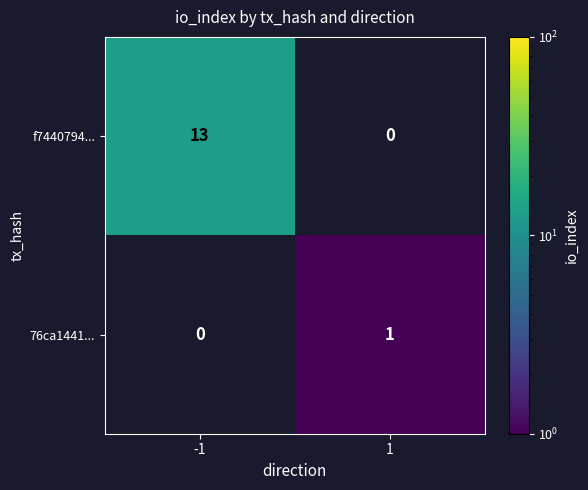

At how many categories does at least one series exceed 8?

1